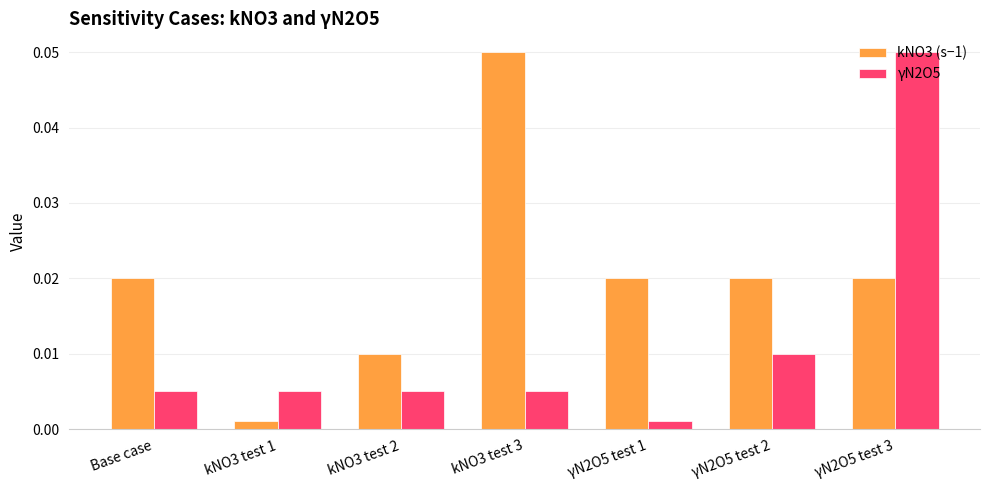

Rank the series at kNO3 test 3 from lowest to highest value.

γN2O5, kNO3 (s−1)